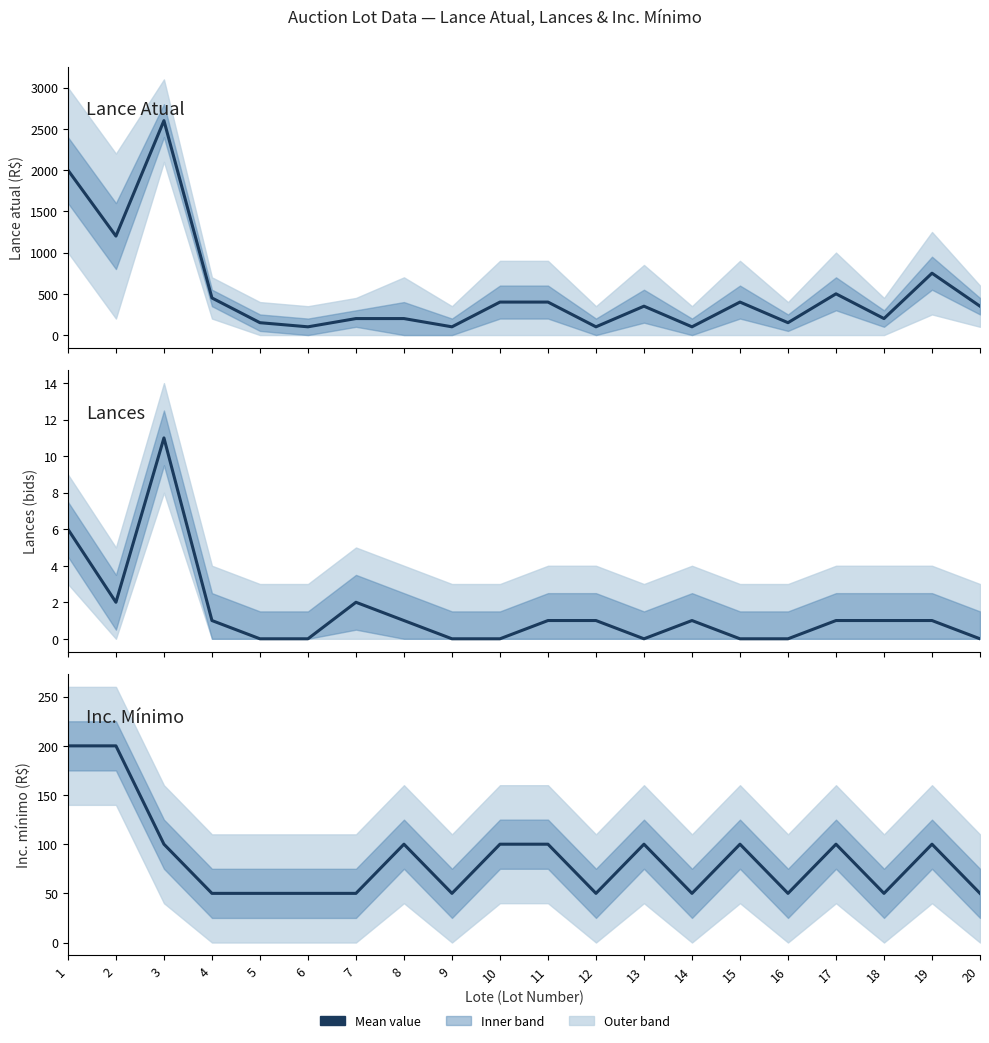

Where is the first local maximum for Inc. mínimo?

8